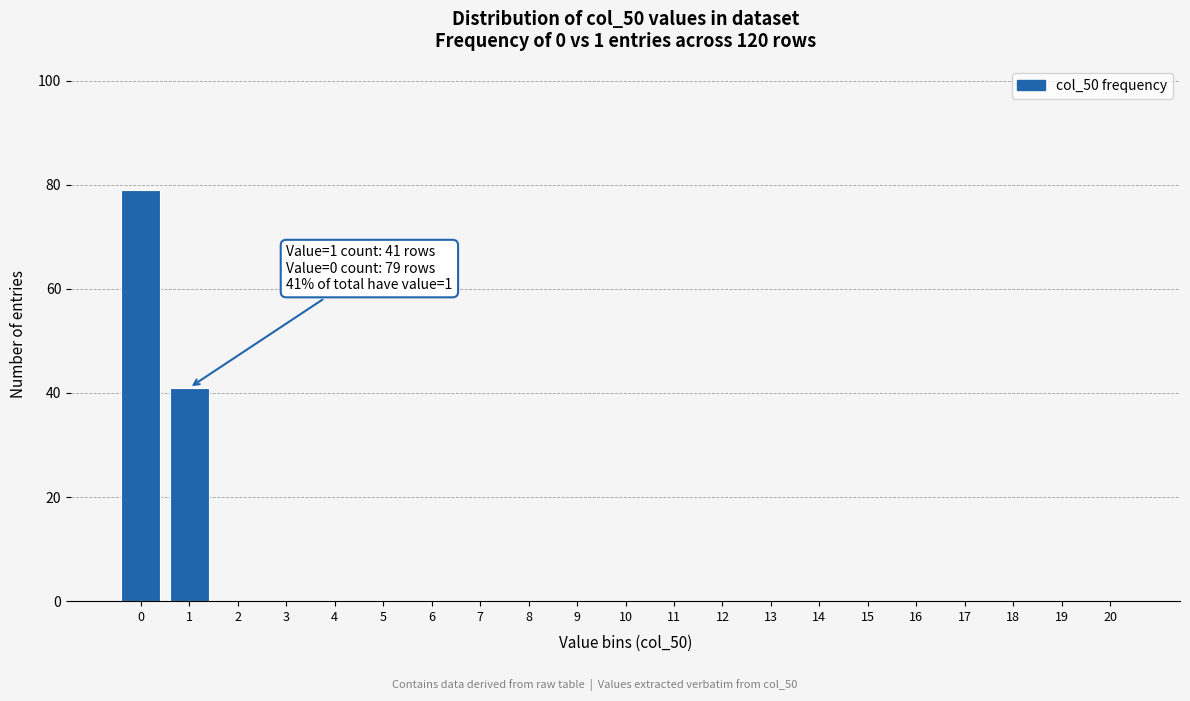

Reading right to left, transcribe all the data shown in this chart.

20=0	19=0	18=0	17=0	16=0	15=0	14=0	13=0	12=0	11=0	10=0	9=0	8=0	7=0	6=0	5=0	4=0	3=0	2=0	1=41	0=79